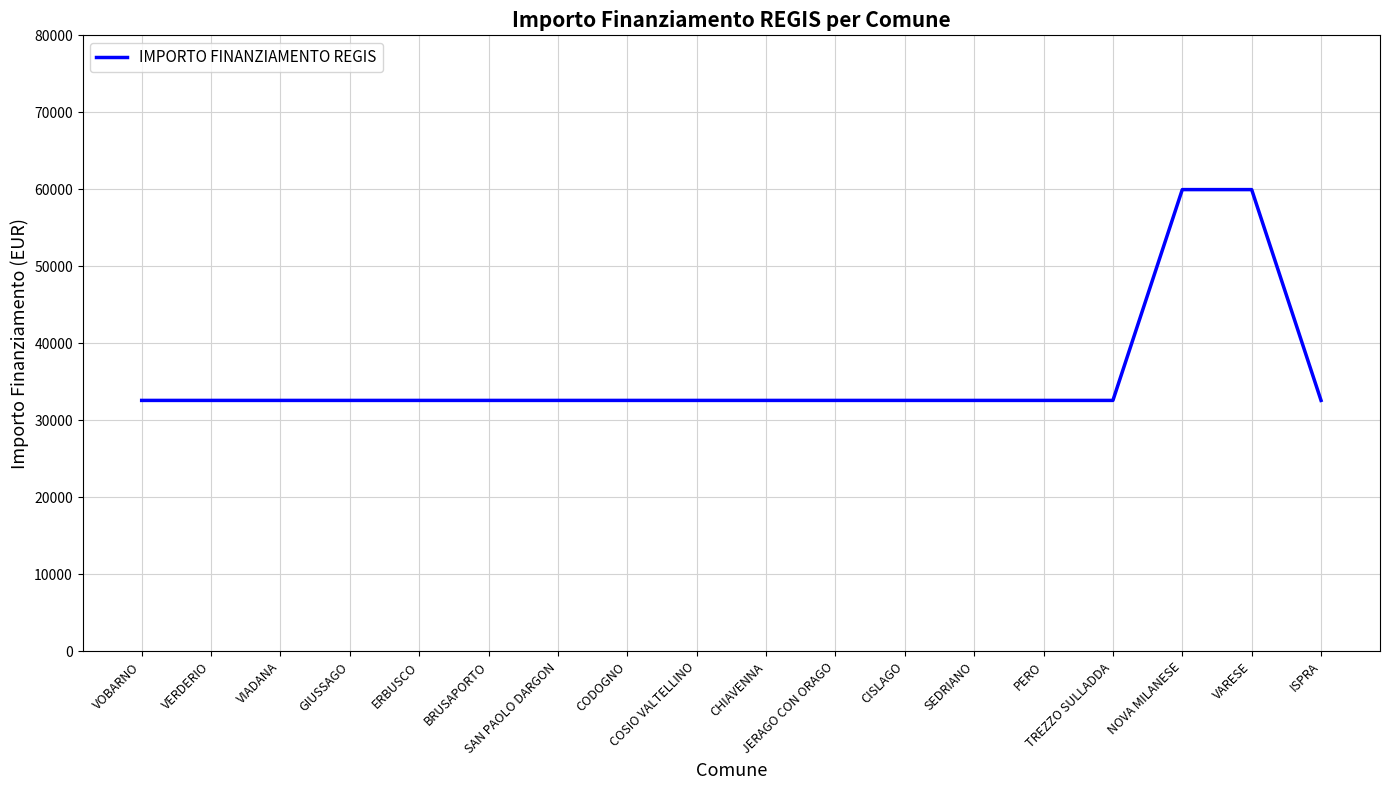

Approximately how many times larger is the value at VERDERIO compared to VARESE?

0.5